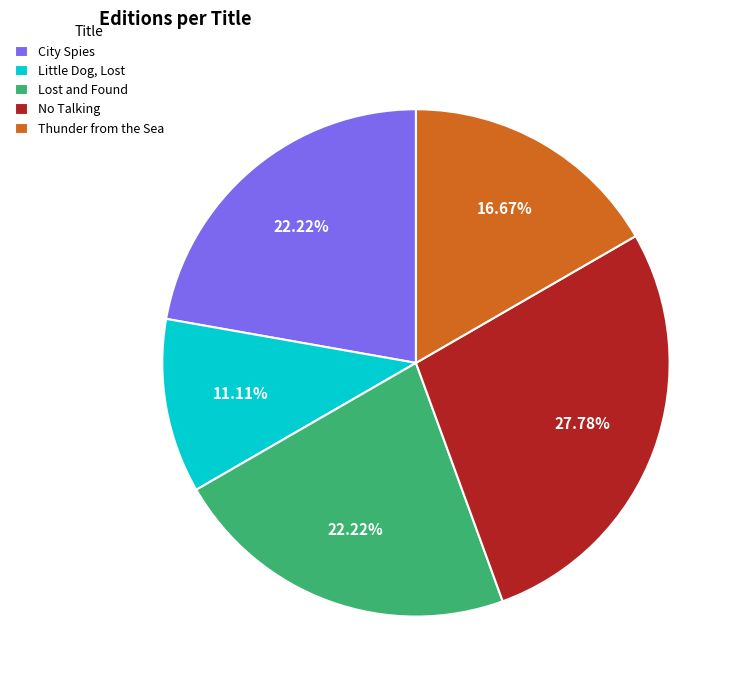

To the nearest percent, what is the average slice percentage?

20%